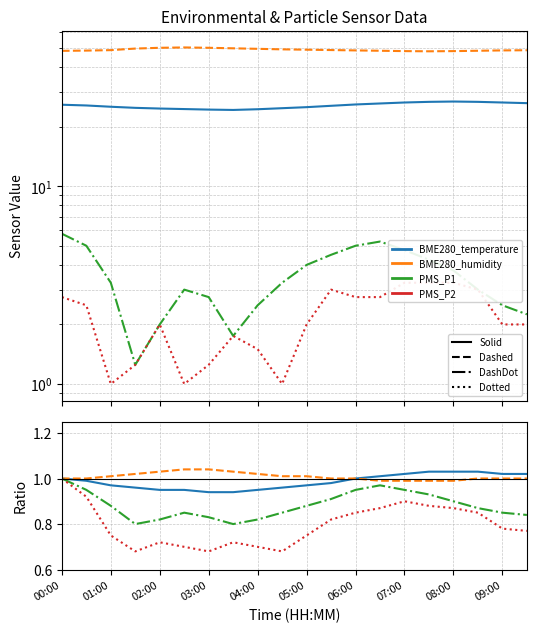

True or false: PMS_P1 and BME280_temperature cross at least once.

False